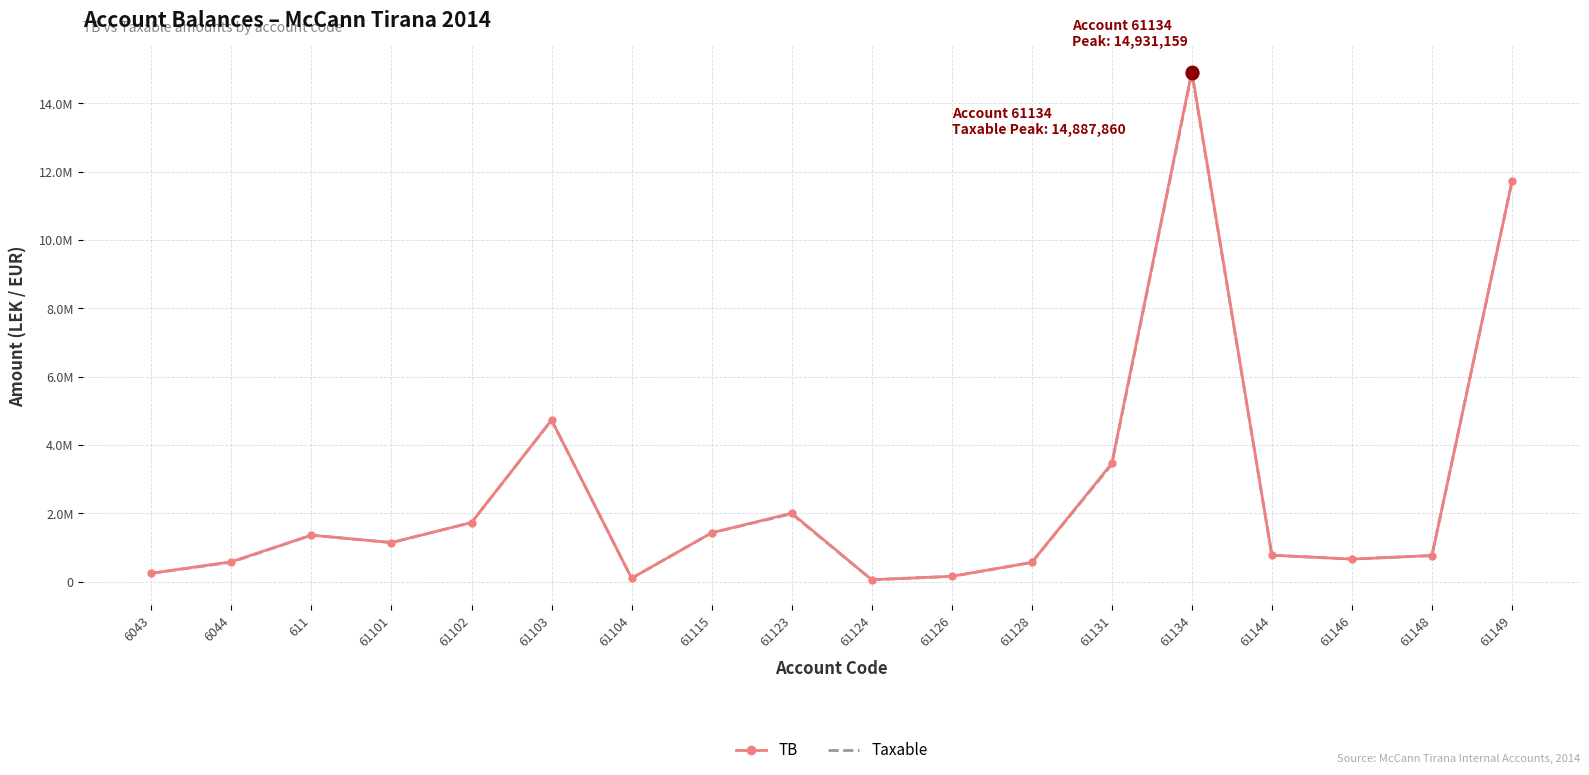

Rank the series by their average value, from highest to lowest.

TB, Taxable